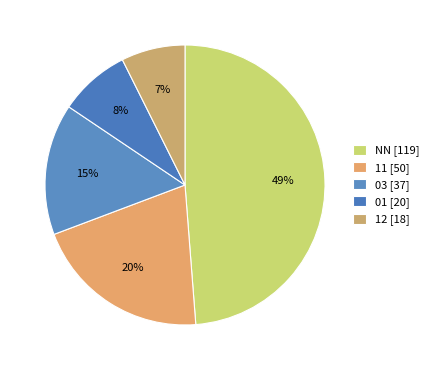

Rank the categories by value from lowest to highest.

12, 01, 03, 11, NN